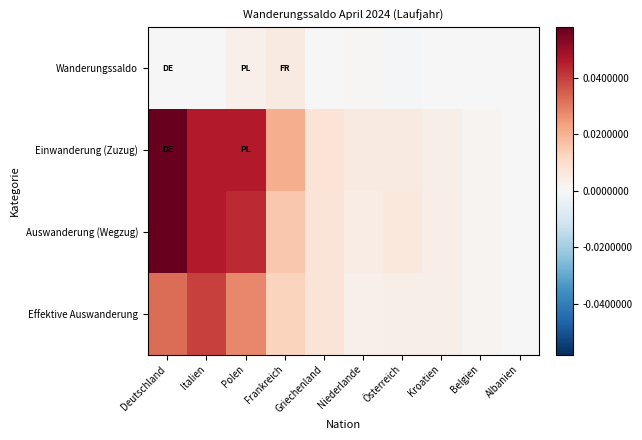

Which category has the highest value across all series?

Deutschland